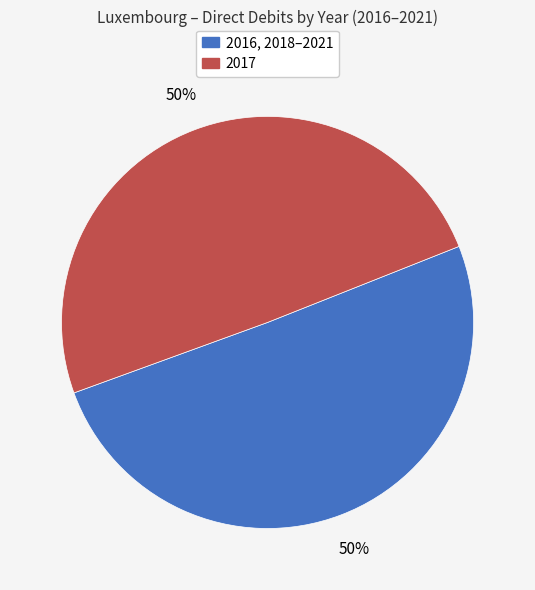

How many slices are in this pie chart?

2